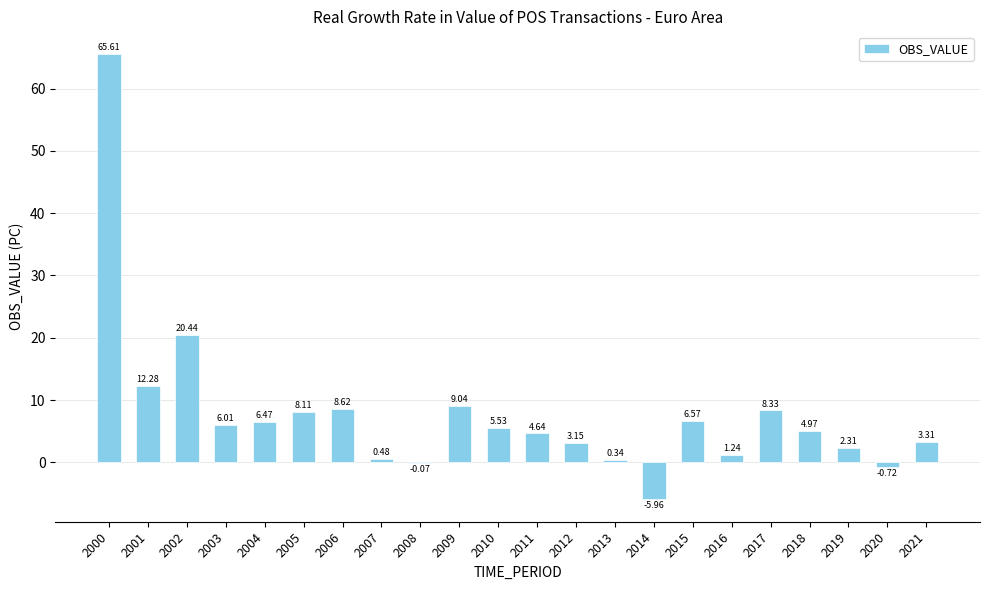

What is the difference between the values at 2012 and 2017?

5.2